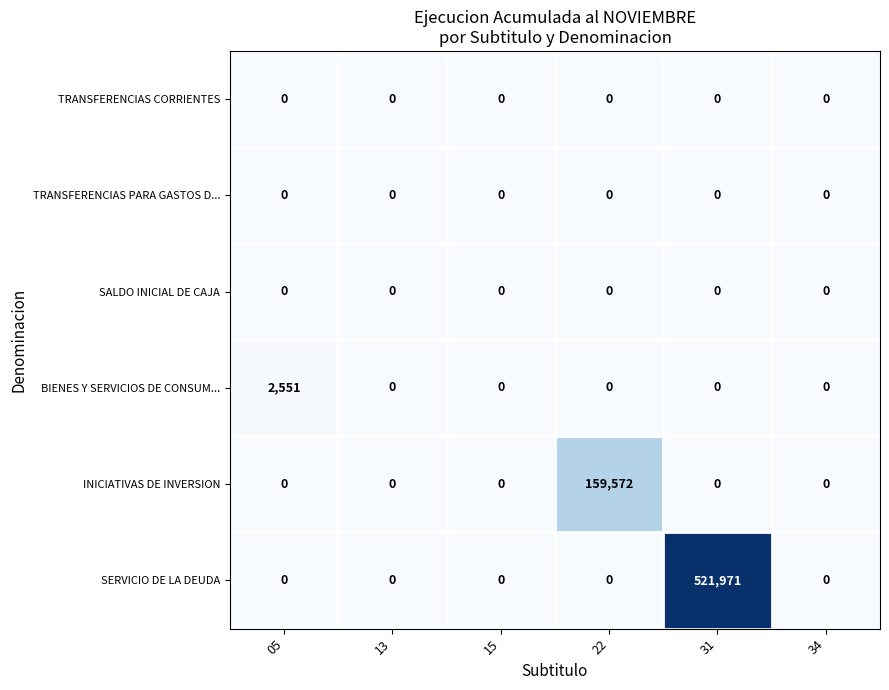

What is the maximum value shown in the chart?

521971